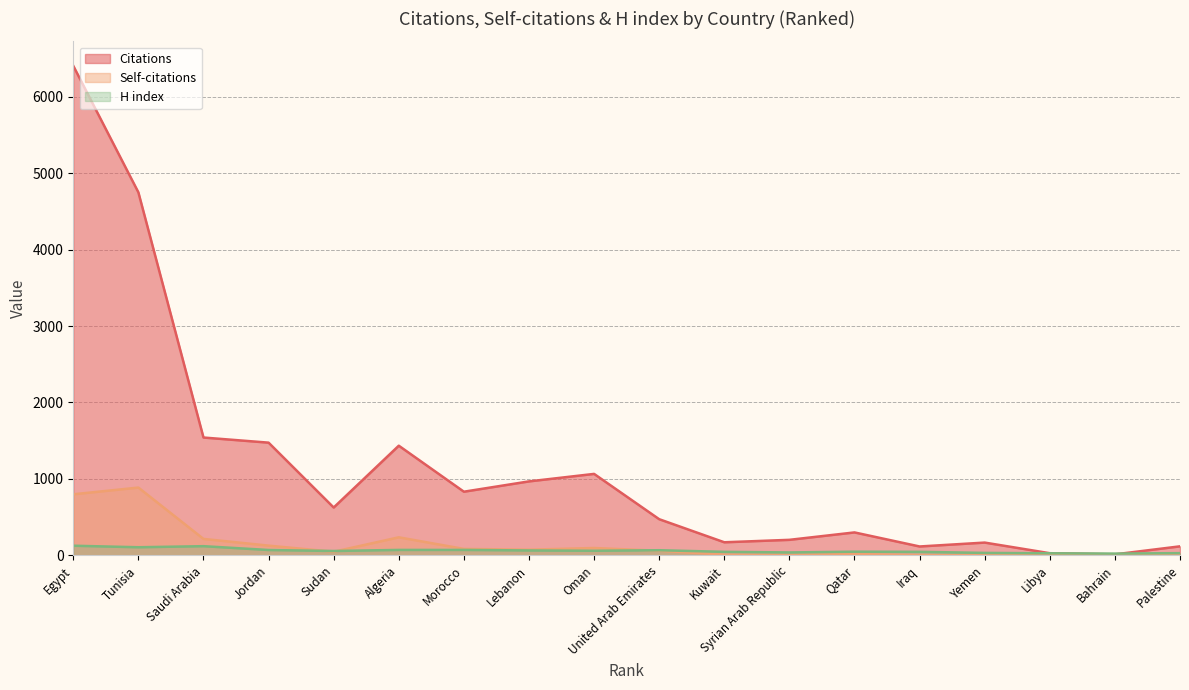

True or false: Citations and Self-citations cross at least once.

False